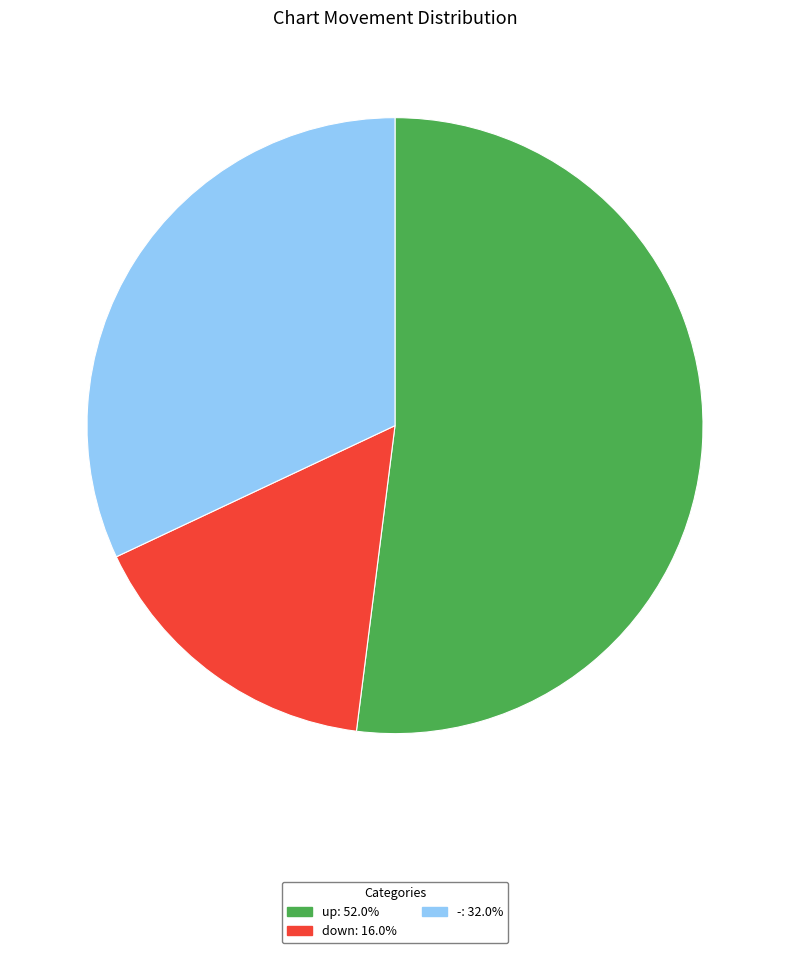

True or false: down accounts for 16% of the total.

True